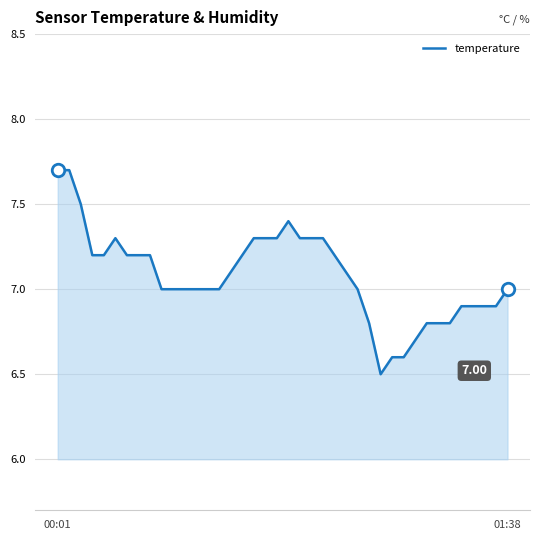

What is the difference between the maximum and minimum values?

1.2